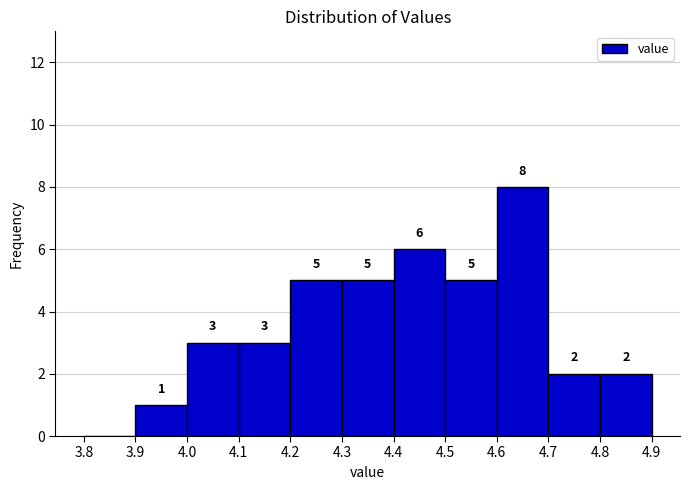

Which range on the x-axis has the tallest bar?

4.6 to 4.7